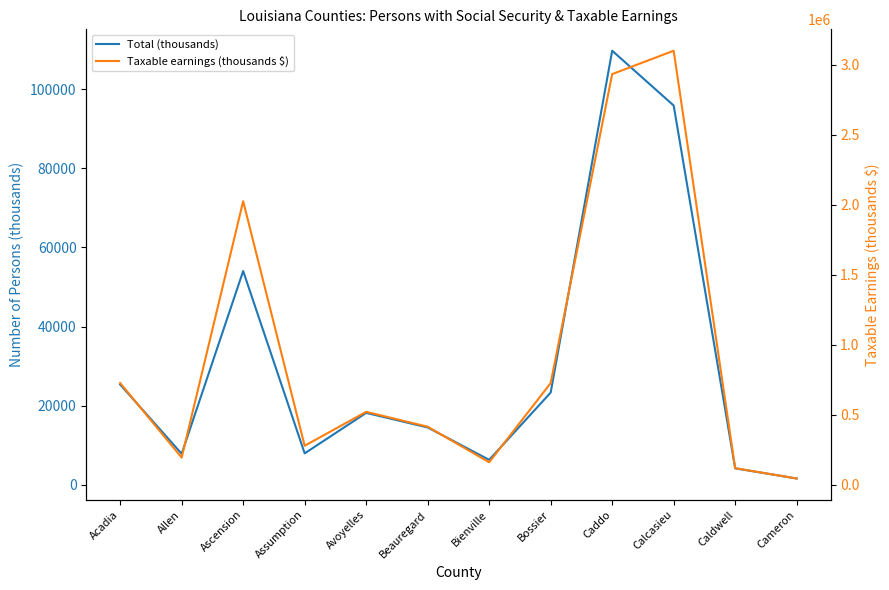

Where is Total (thousands) nearest to the value 55660?

Ascension